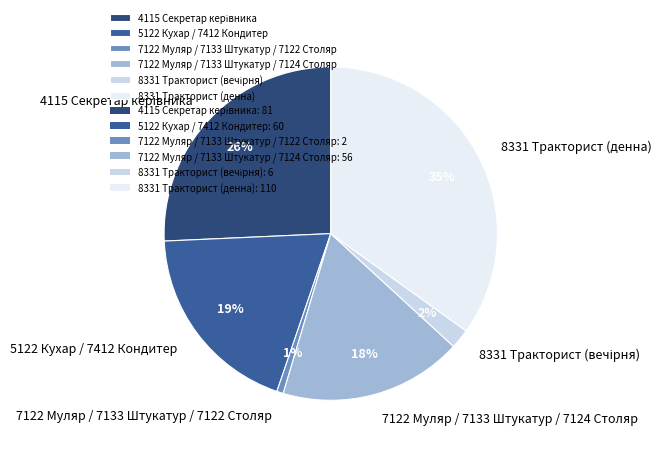

To the nearest percent, what is the average slice percentage?

17%